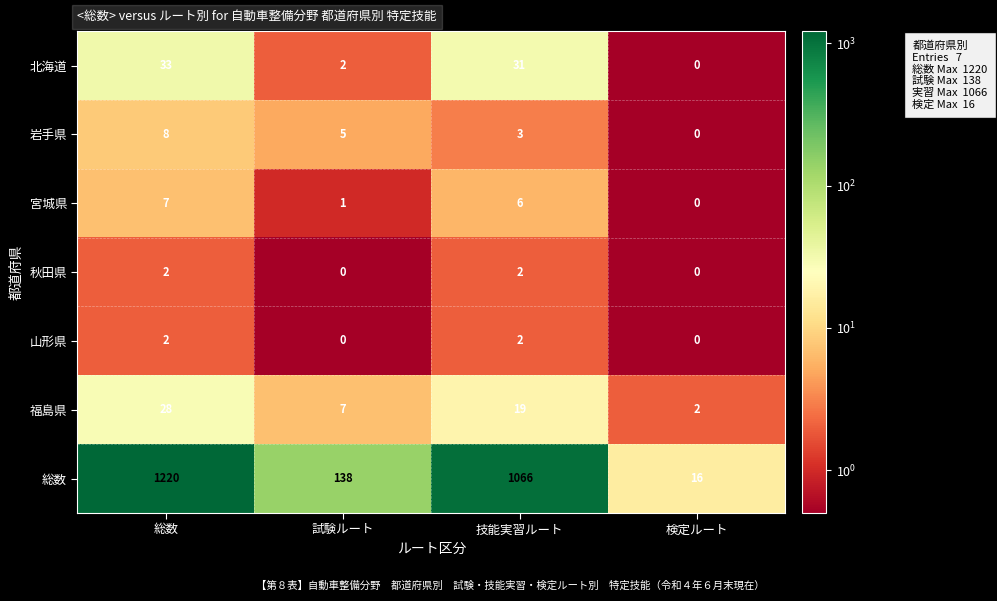

Which series has the widest spread of values?

総数